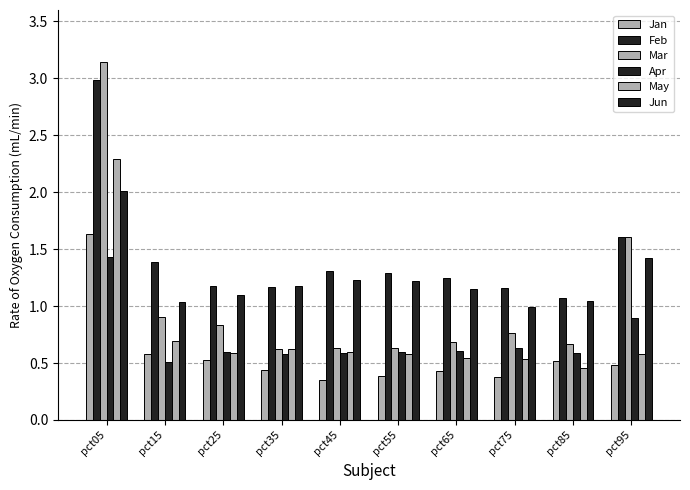

How many bars are there in each group?

6